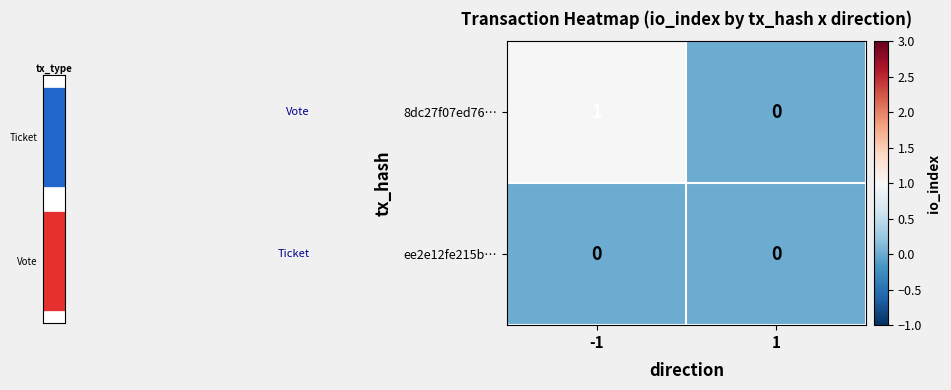

What is the highest value of the 8dc27f07ed76… series?

1